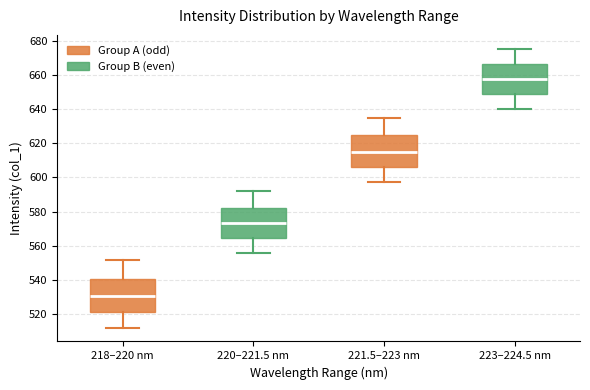

Reading left to right, read every box against the y-axis: the position of its median line, the range the box covers, and the ends of its whiskers. The values are not printed on the chart, so give them approximately, as read against the axis.

218–220 nm: median 530, box 522 to 540, whiskers 512 to 552
220–221.5 nm: median 574, box 564 to 582, whiskers 556 to 592
221.5–223 nm: median 616, box 606 to 624, whiskers 598 to 634
223–224.5 nm: median 658, box 648 to 666, whiskers 640 to 676